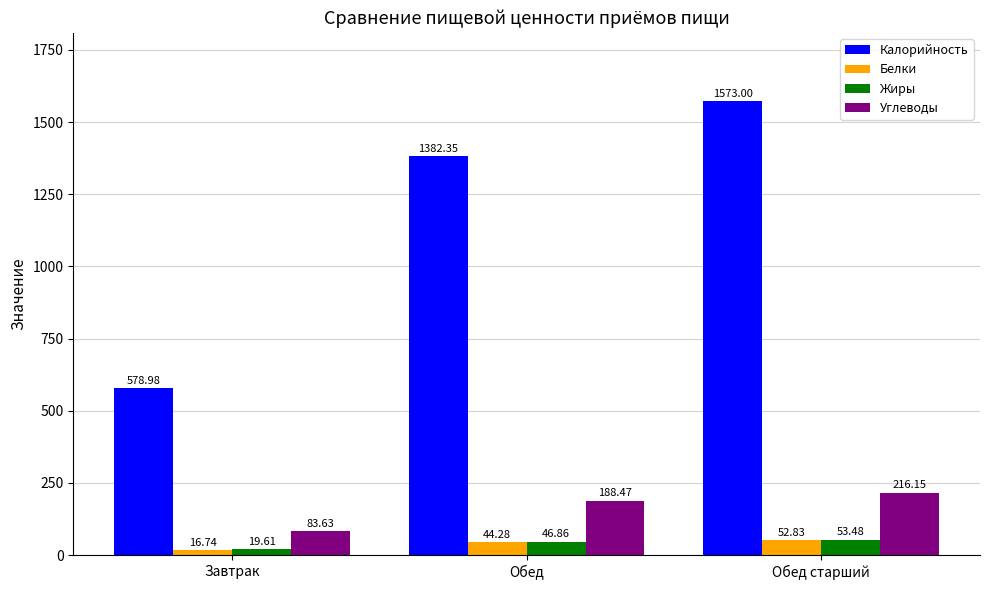

Which series changed the most between Завтрак and Обед старший?

Калорийность